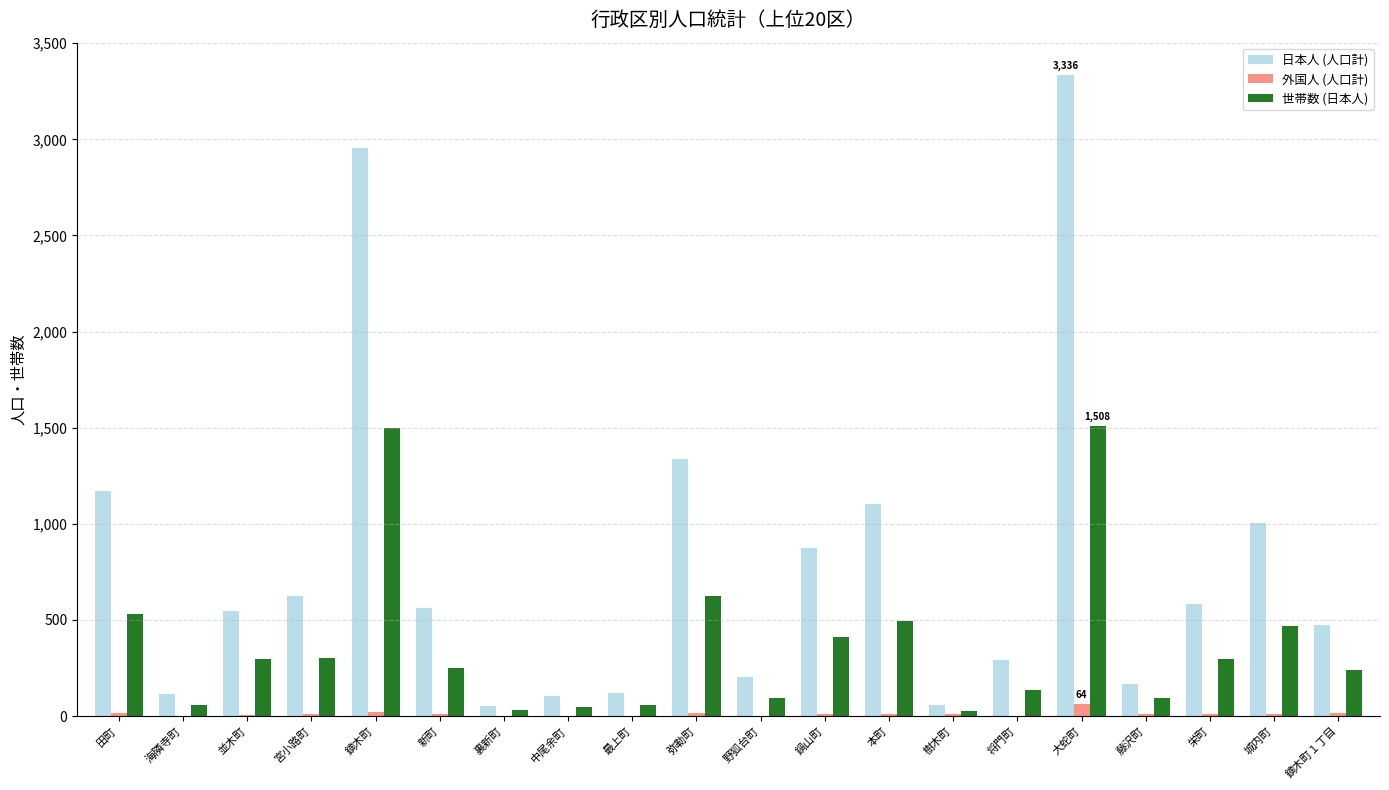

Is the value of 外国人 (人口計) at 宮小路町 greater than the value of 世帯数 (日本人) at 城内町?

No